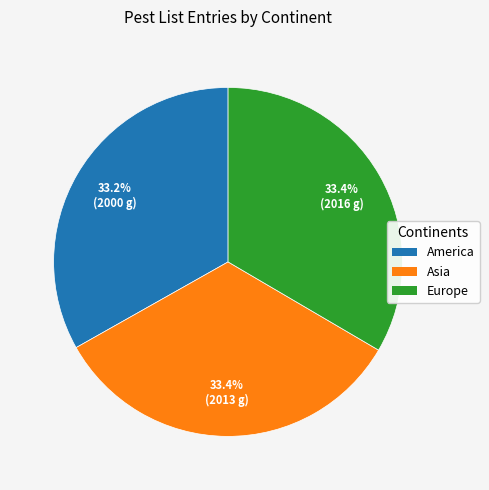

How much of the chart is everything except America?

66.8%